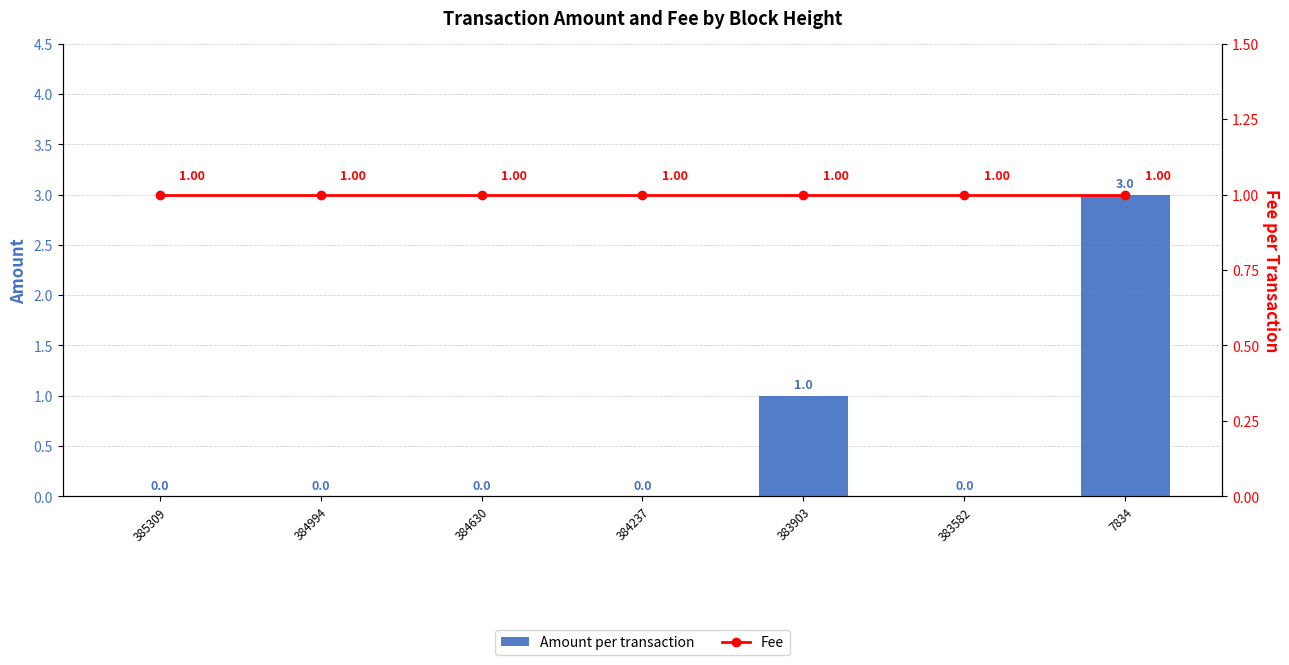

Which series has the largest total across all categories?

Fee